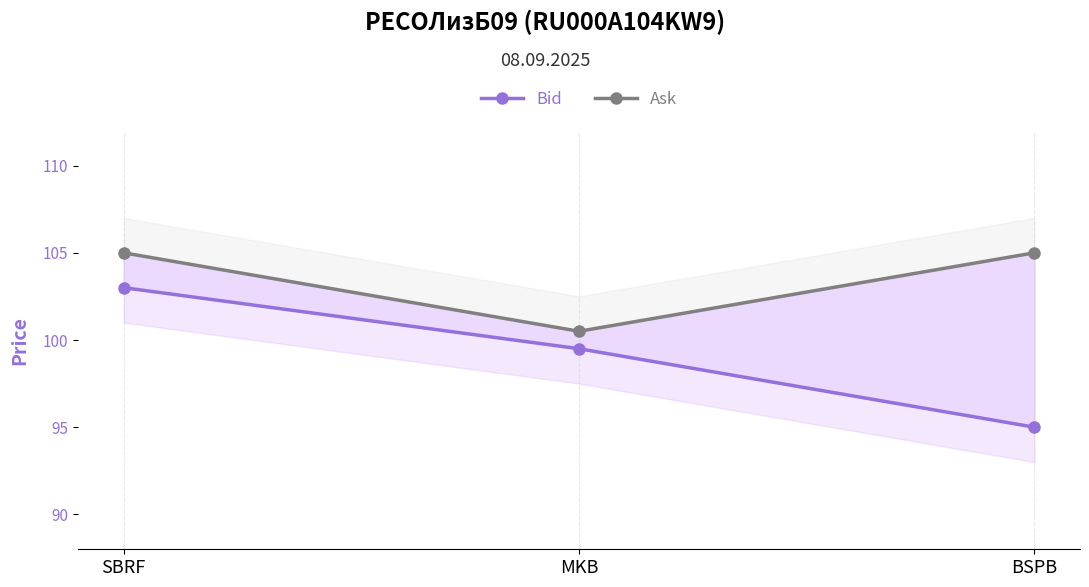

What are all the series names shown in the legend?

Bid, Ask